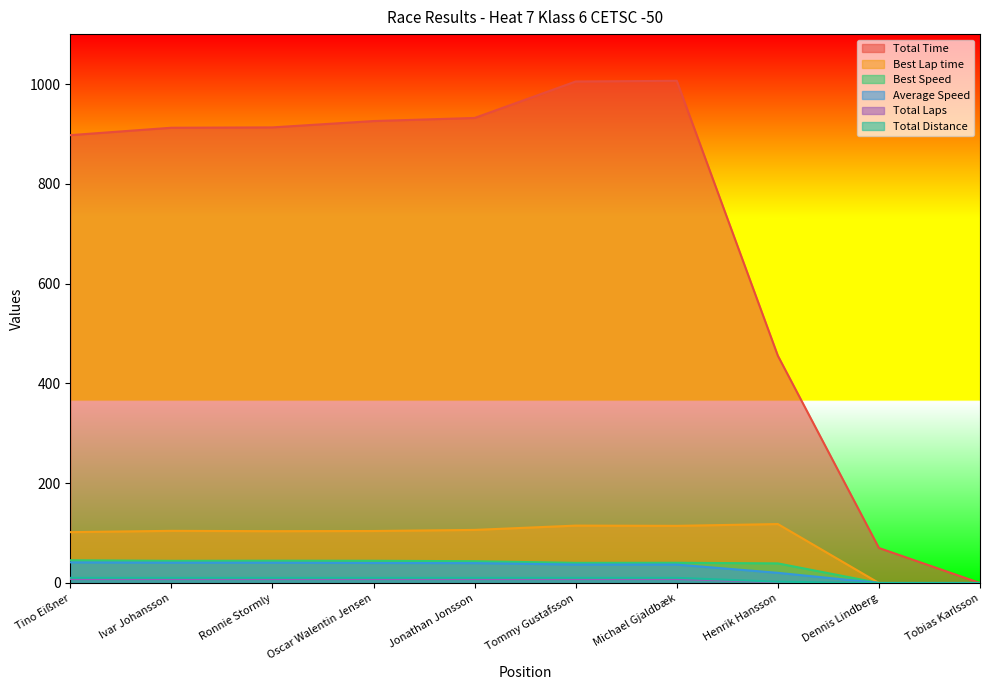

What are all the series names shown in the legend?

Total Time, Best Lap time, Best Speed, Average Speed, Total Laps, Total Distance